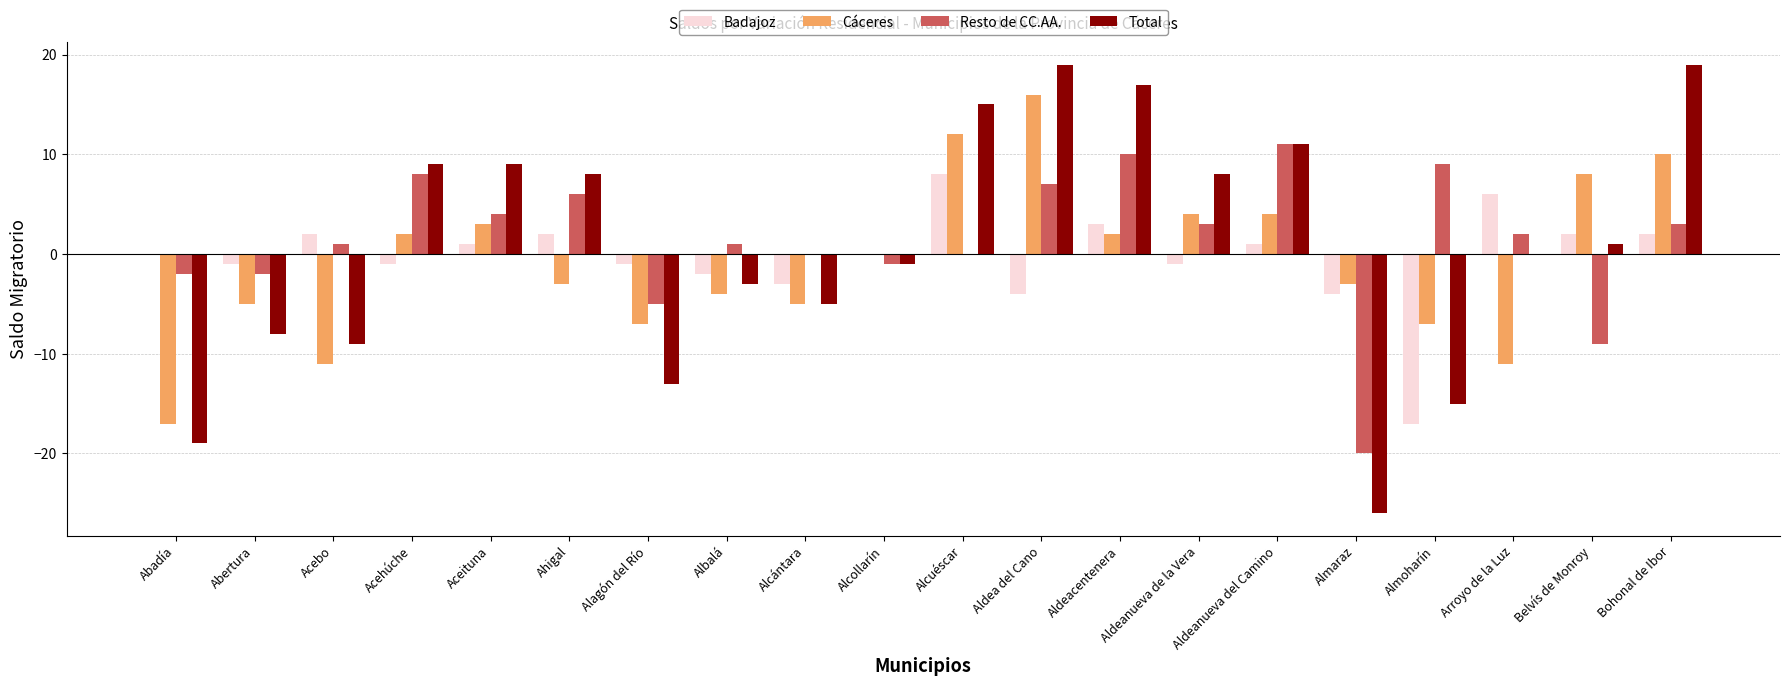

At which label does Resto de CC.AA. reach its peak?

Aldeanueva del Camino